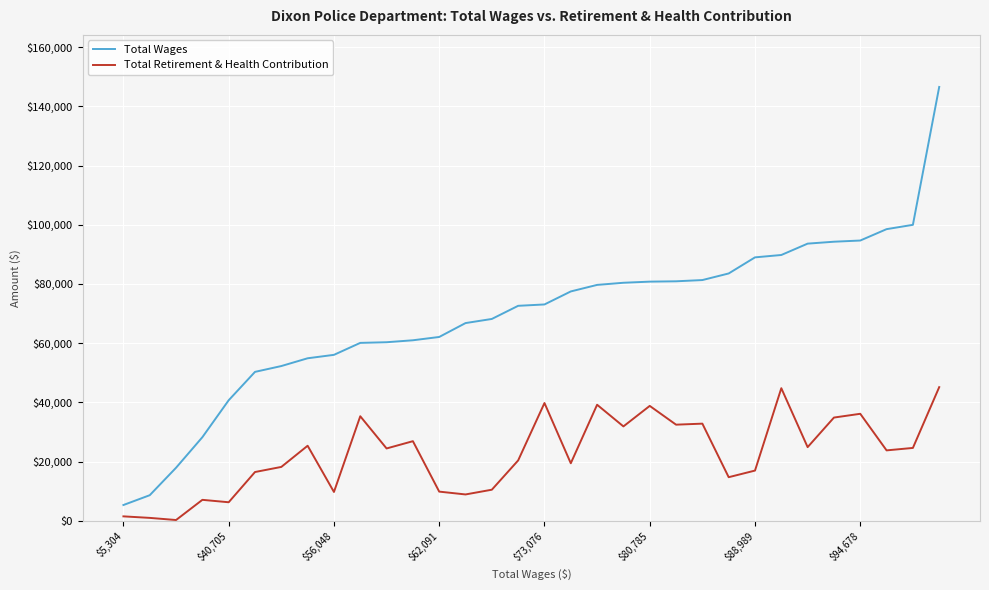

True or false: Total Retirement & Health Contribution and Total Wages intersect in this chart.

False